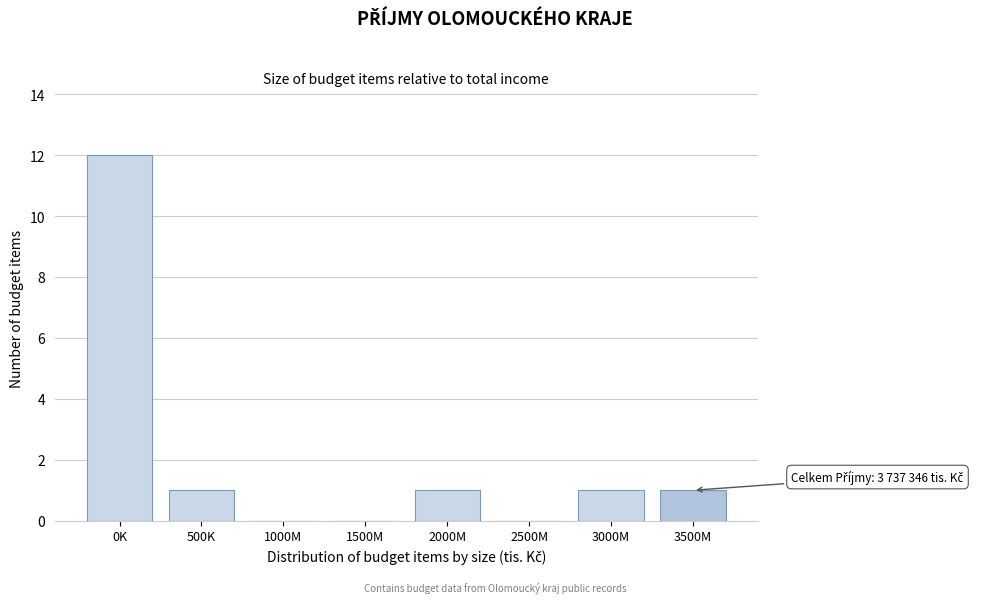

Reading left to right, transcribe all the data shown in this chart.

0K=12	500K=1	1000M=0	1500M=0	2000M=1	2500M=0	3000M=1	3500M=1